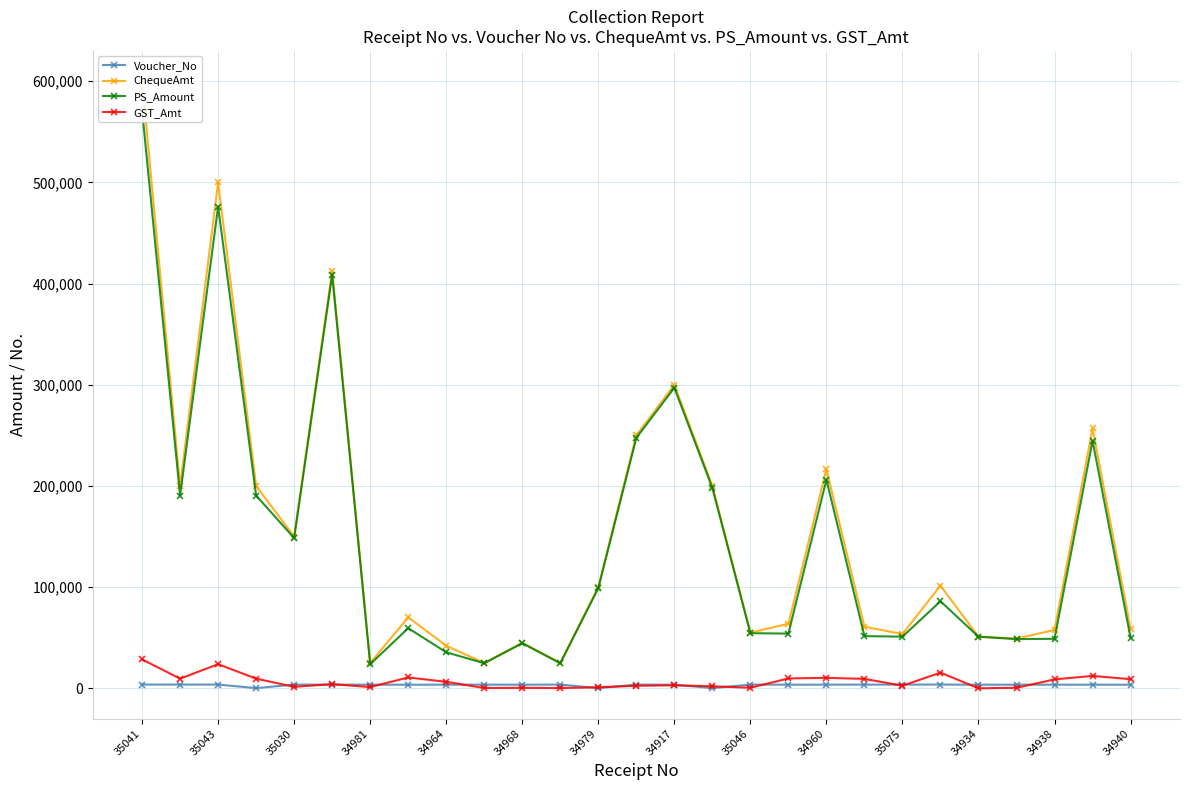

Does the chart have visible grid lines?

Yes